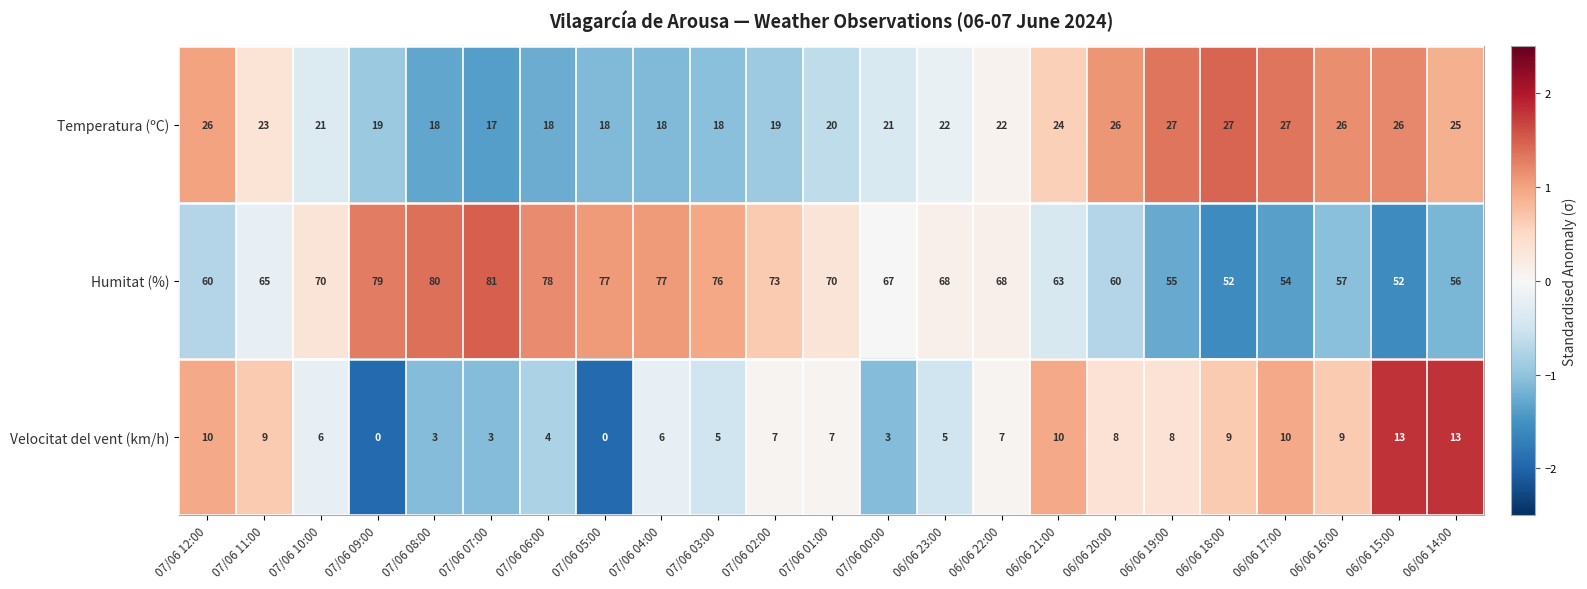

The Velocitat del vent (km/h) series shows 19 at 06/06 14:00. True or false?

False